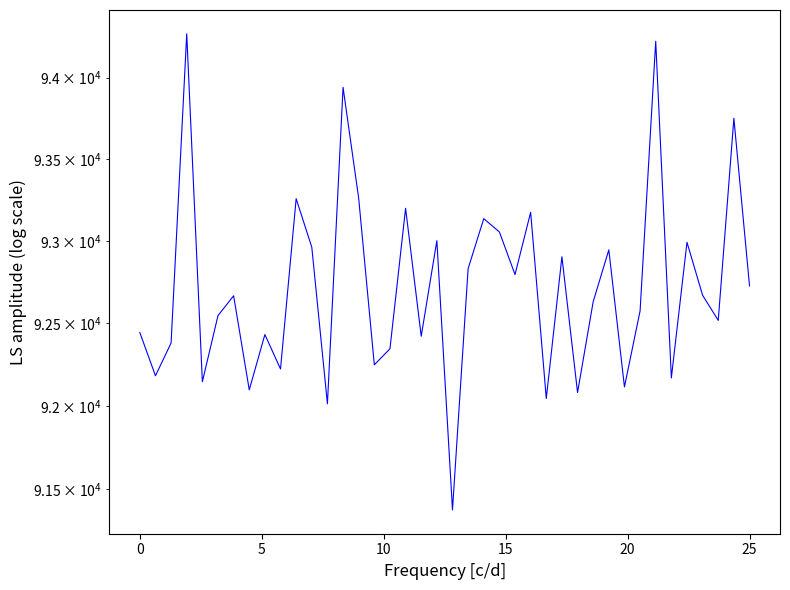

At which label is the value closest to 92823?

21